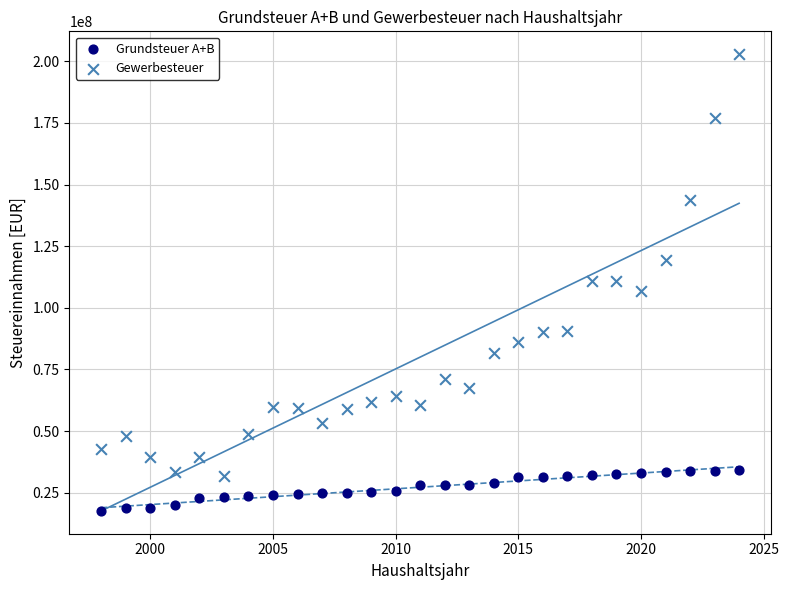

Which series has the largest Y range (max minus min)?

Gewerbesteuer